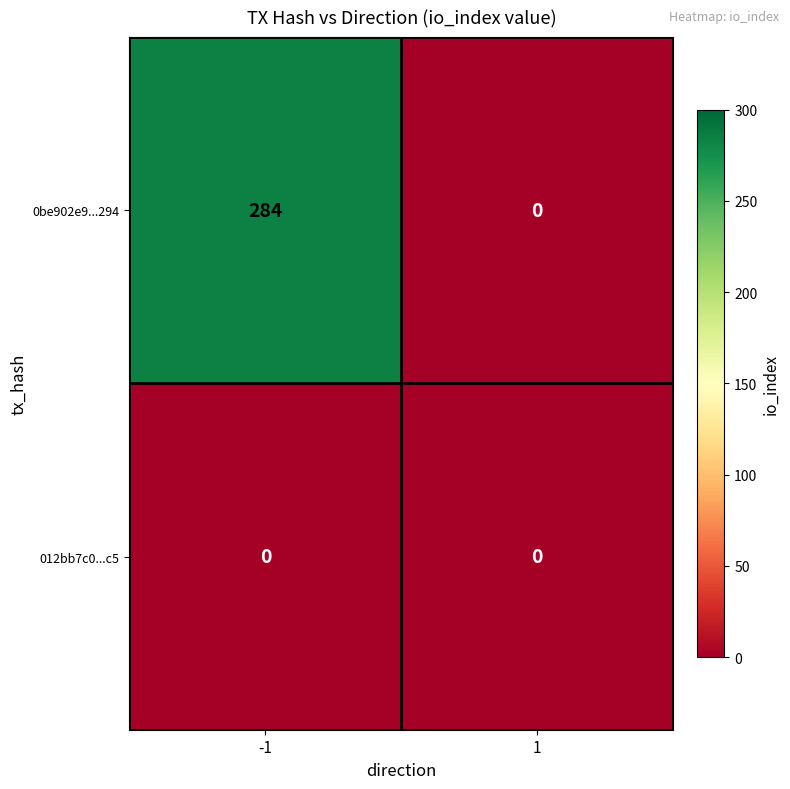

Count the number of categories in the chart.

2